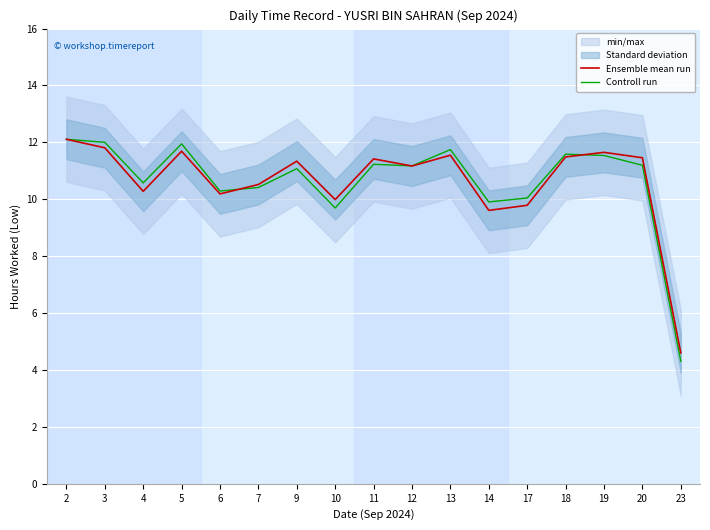

What is the sum of the Controll run values at 13 and 20?

22.9